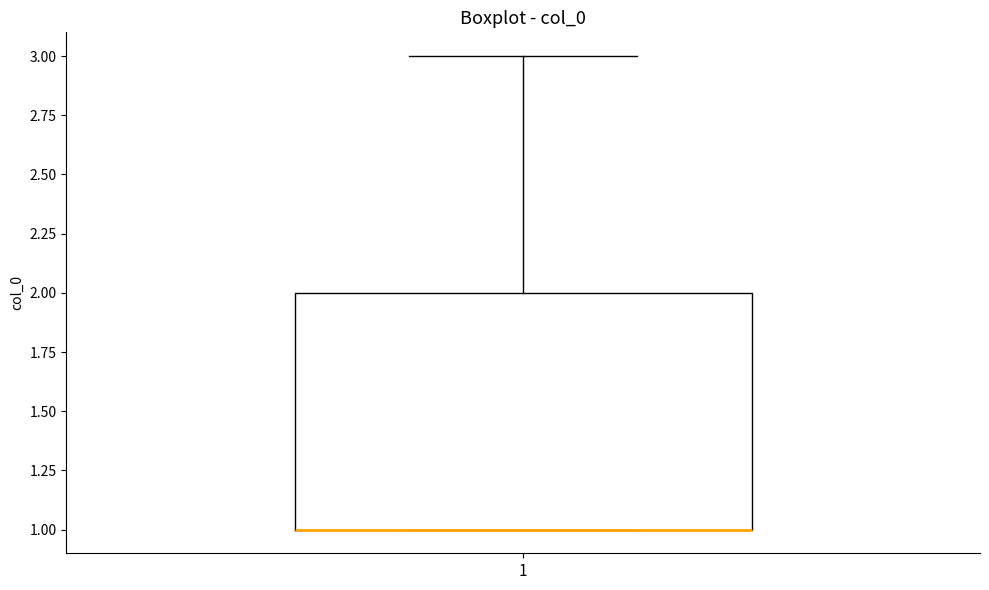

Read this box plot against the y-axis: the position of the median line, the range covered by the box, and the ends of both whiskers. The values are not printed on the chart, so give them approximately, as read against the axis.

median 1 (drawn on the box's lower edge), box 1 to 2, whiskers 1 to 3